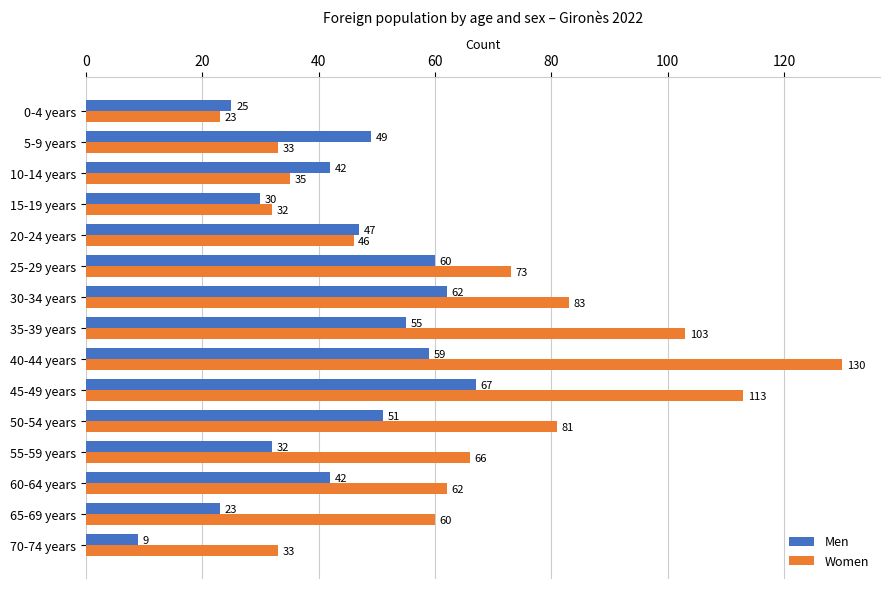

How many series are shown in this chart?

2